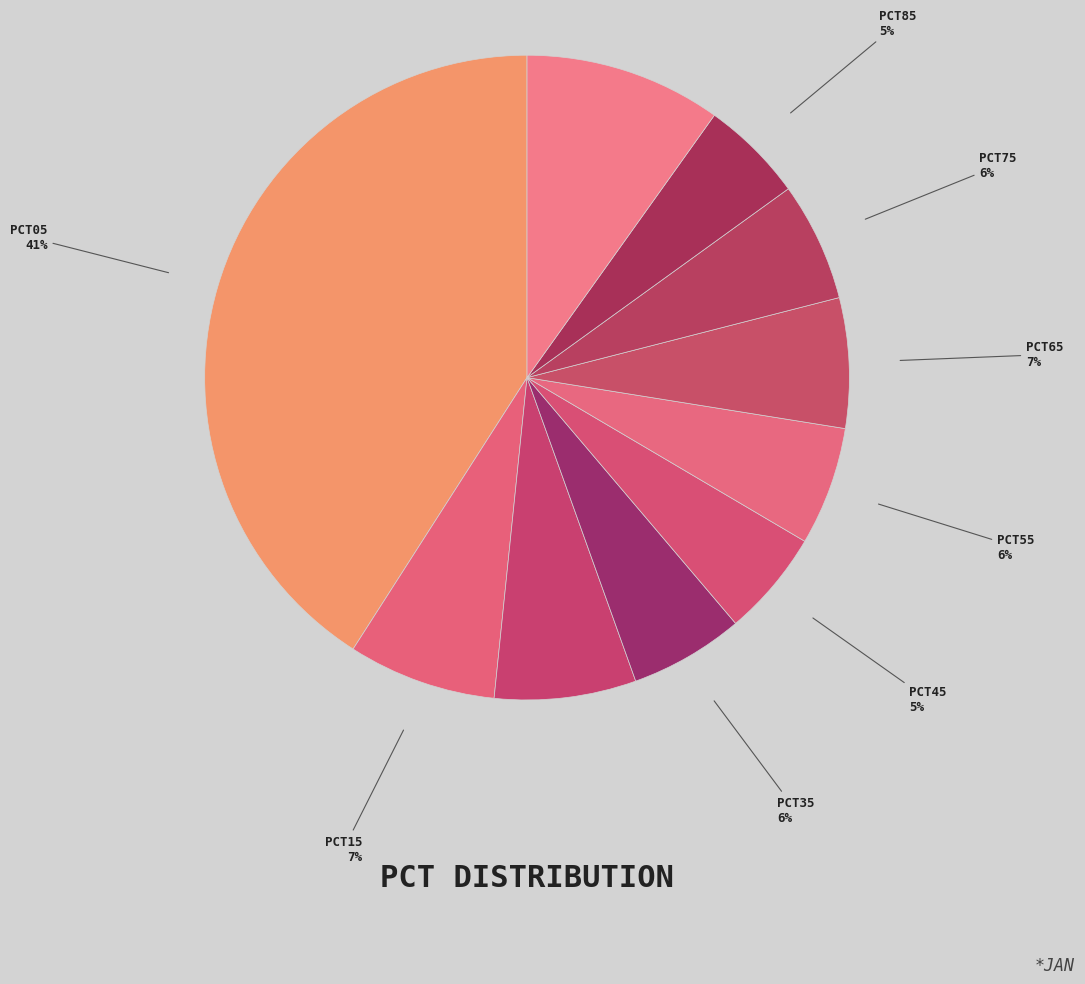

Count the number of slices in the pie.

10